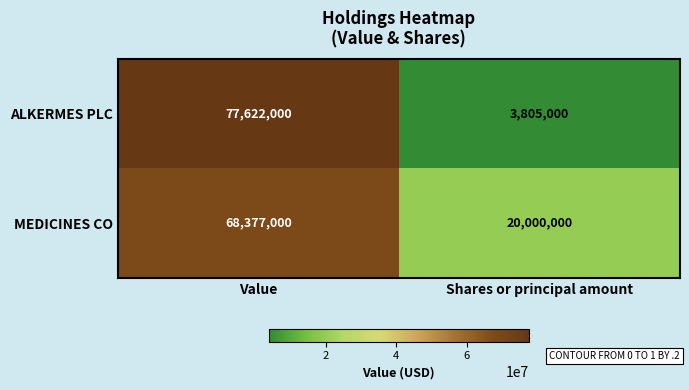

Is it true that MEDICINES CO equals 27723264 at Shares or principal amount?

False